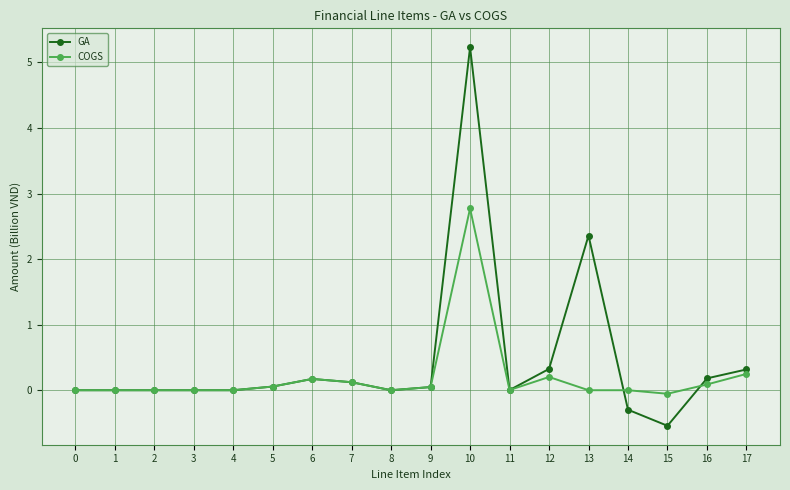

The GA series shows -0.9 at 15. True or false?

False